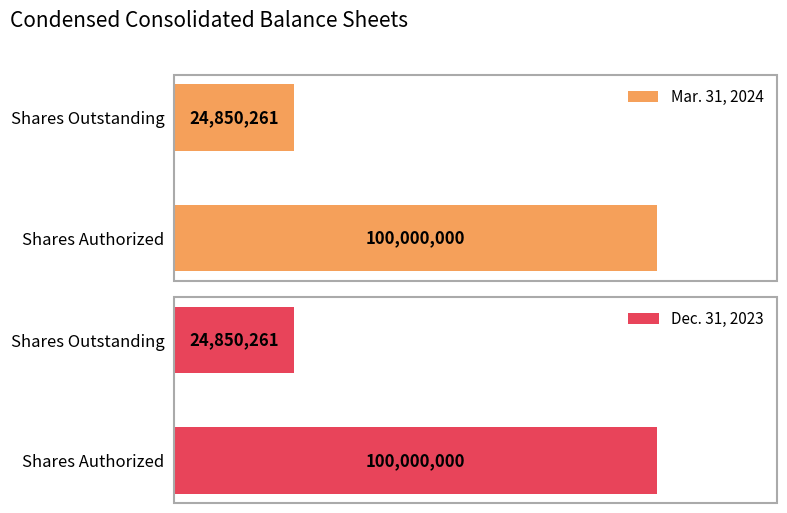

Reading left to right, list all the values displayed in this chart.

Mar. 31, 2024: 100000000	24850261
Dec. 31, 2023: 100000000	24850261